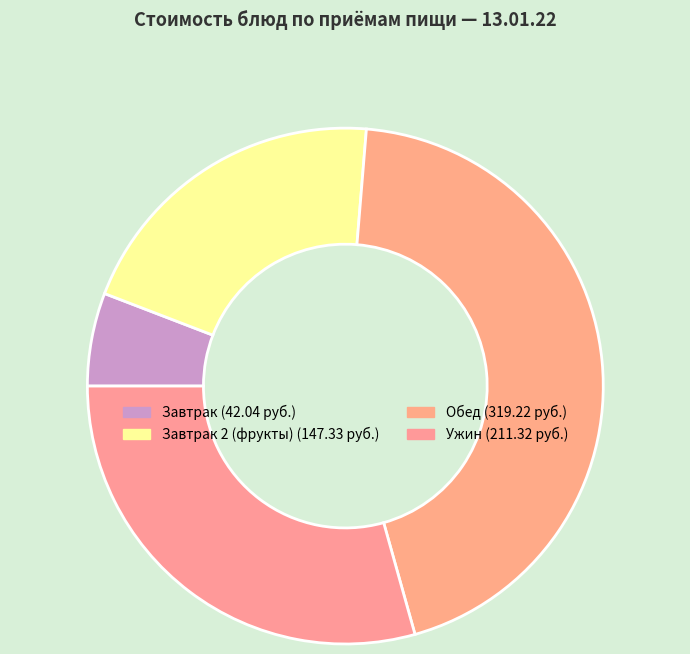

How many slices are in this pie chart?

4